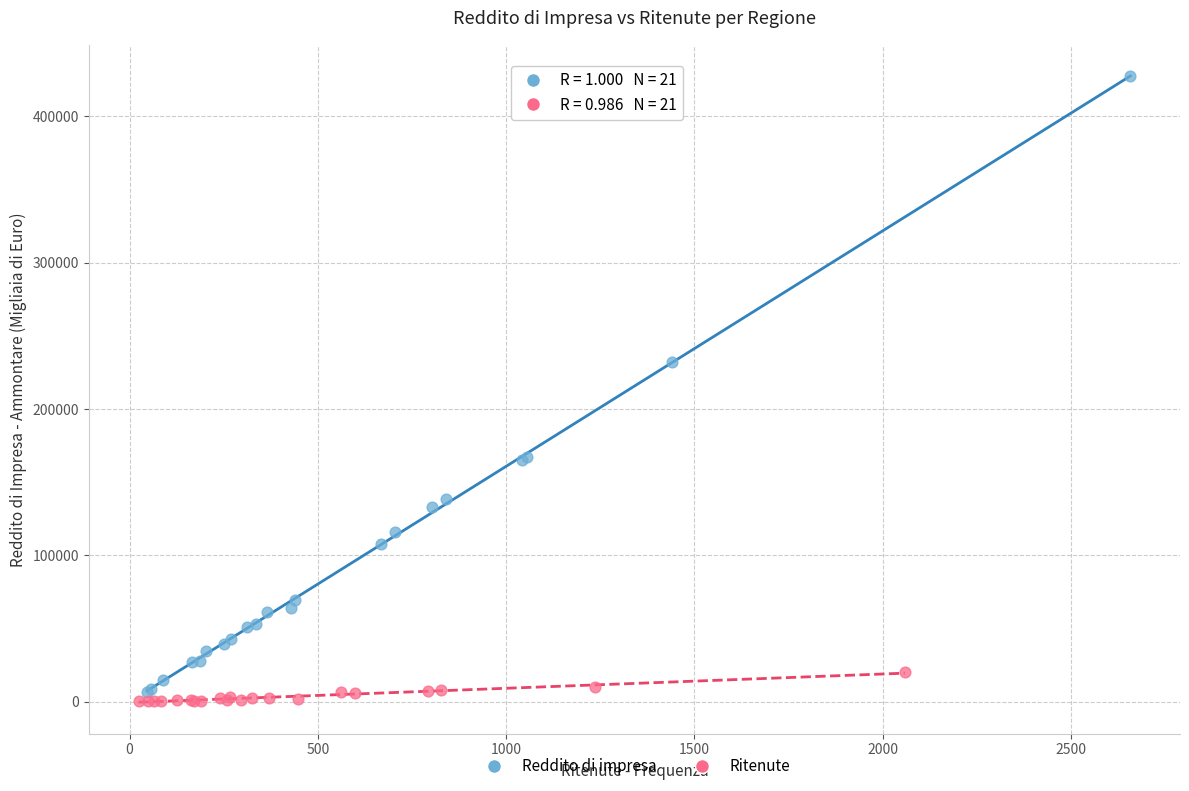

Which series has the widest spread of Y values?

Reddito di impresa